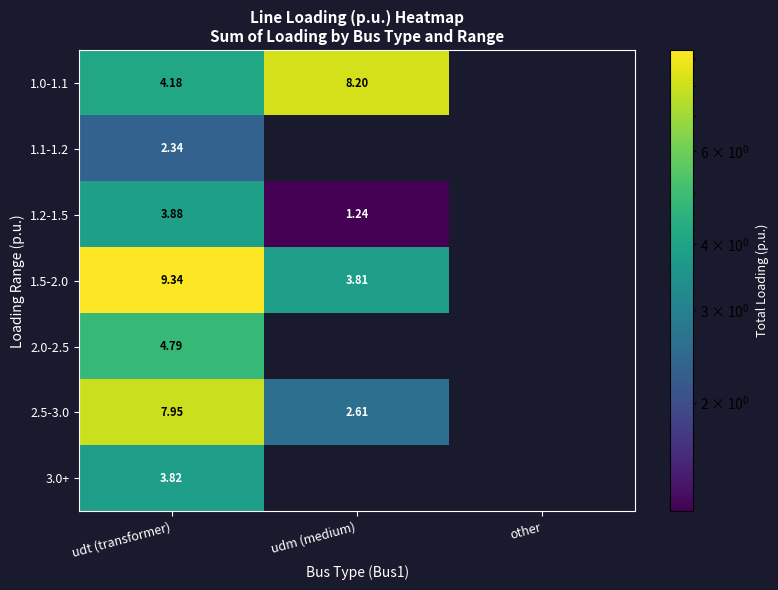

The value of 3.0+ at udt (transformer) is 5.3. True or false?

False